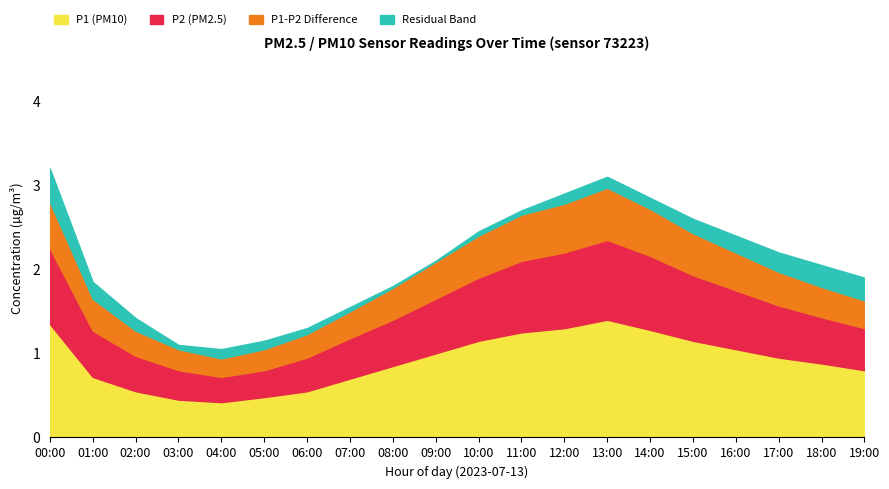

The P1 (PM10) series shows 0.4 at 07:00. True or false?

False